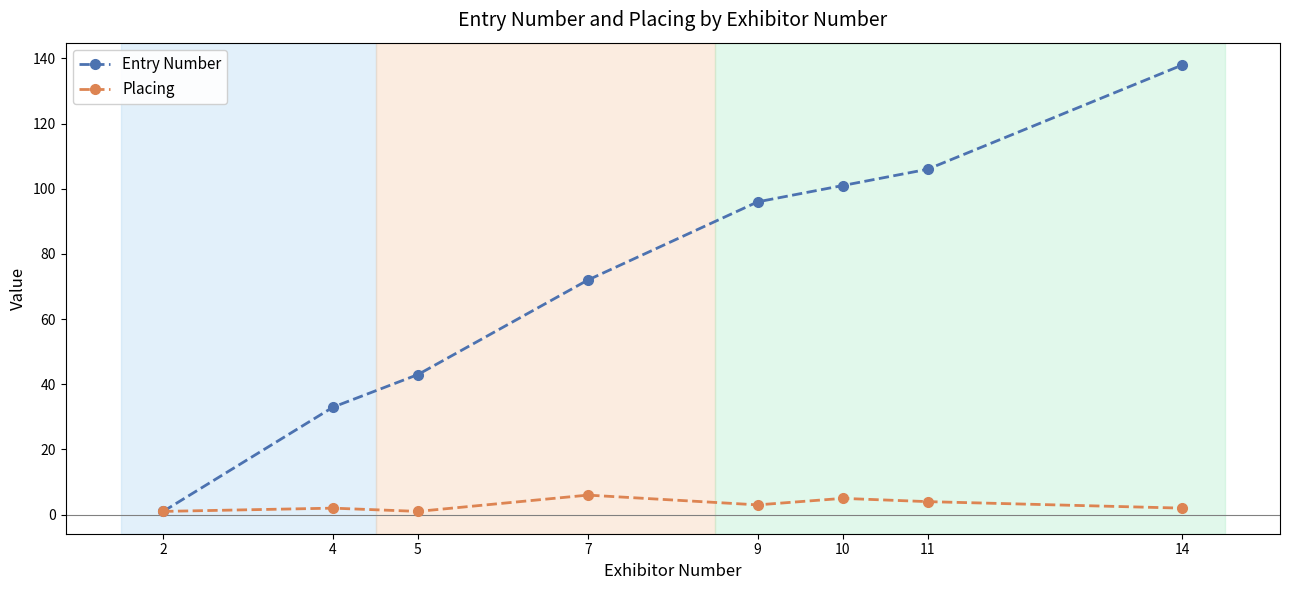

True or false: Entry Number has more than 2 interior local peaks.

False